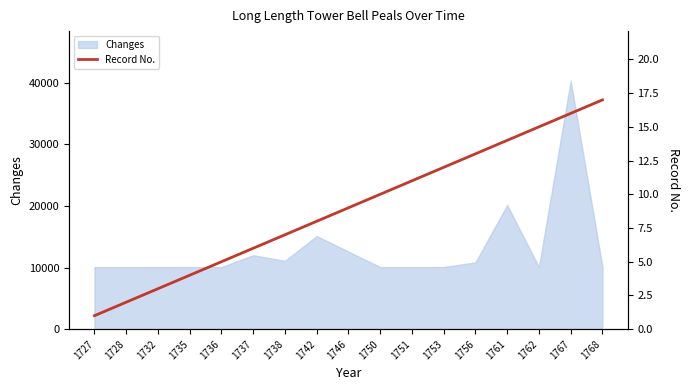

What is the maximum value for Changes?

40320